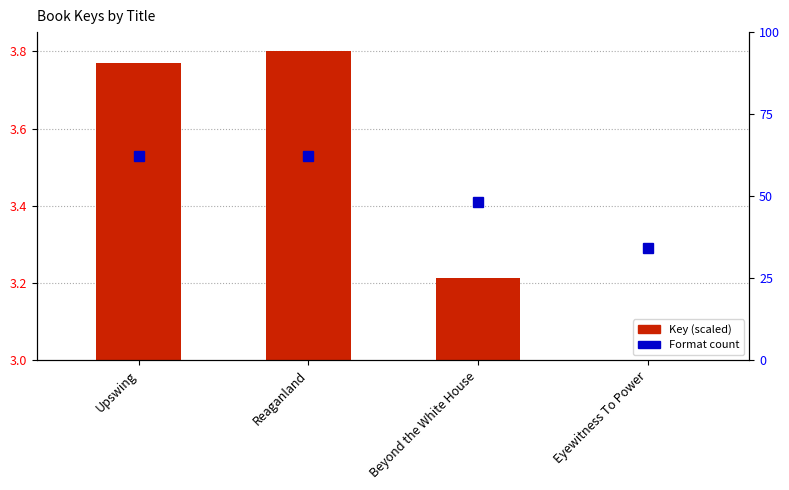

How many bars are there in total?

4